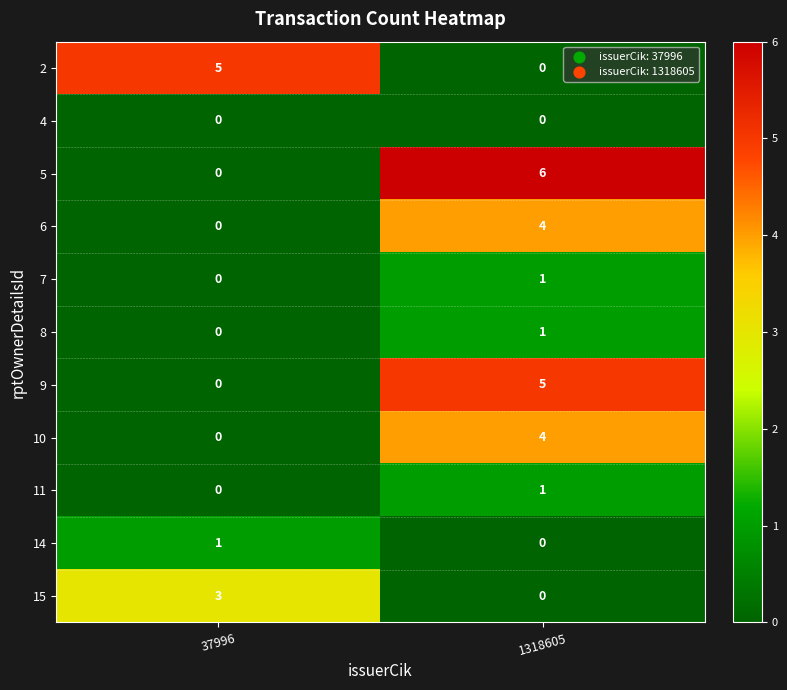

What is the difference between the 2 values at 1318605 and 37996?

5